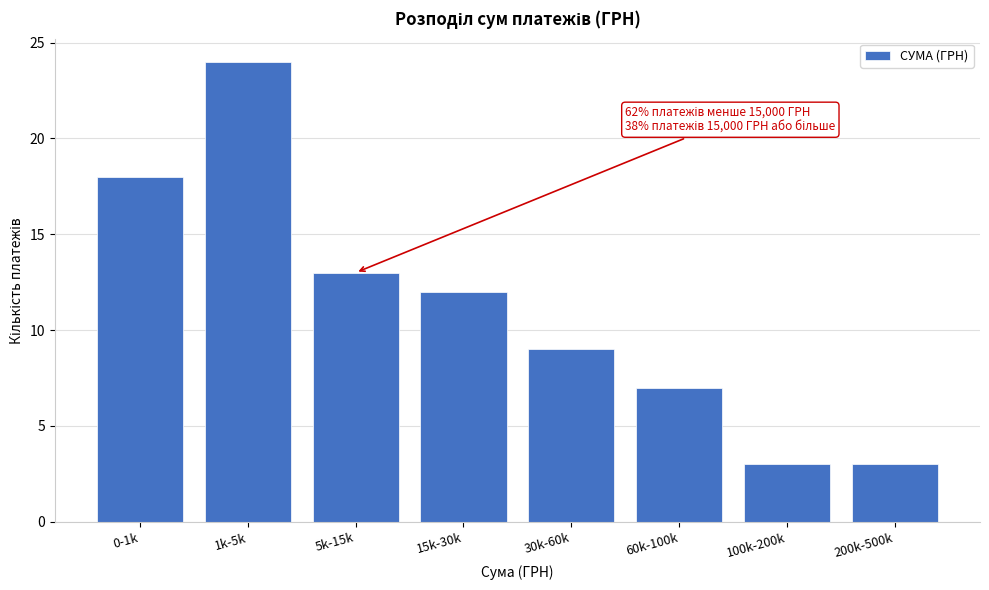

Reading left to right, what are all the values shown in this chart?

0-1k=18	1k-5k=24	5k-15k=13	15k-30k=12	30k-60k=9	60k-100k=7	100k-200k=3	200k-500k=3